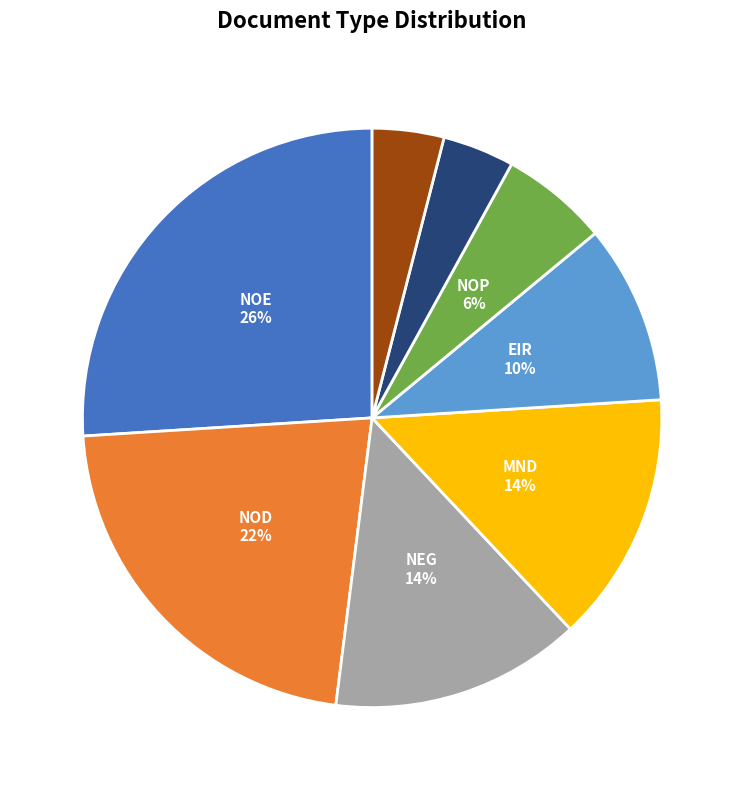

How many segments does this pie chart have?

8